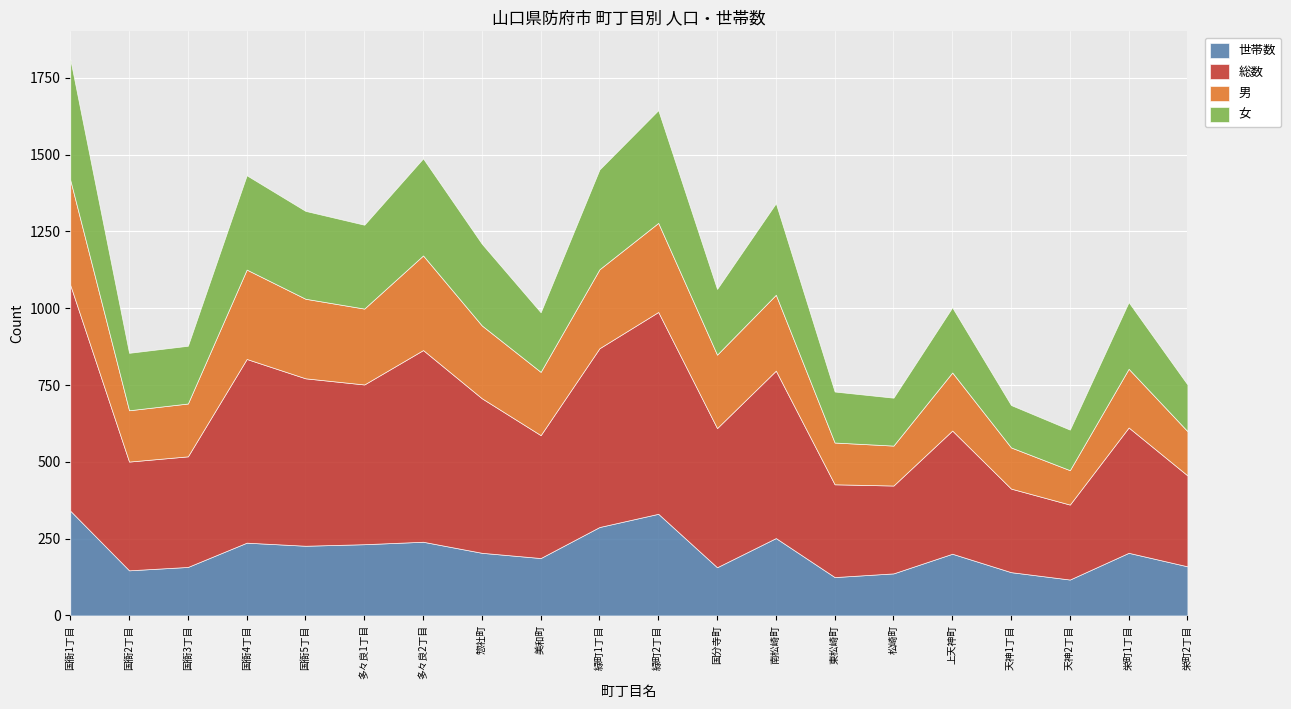

What position from the right is 松崎町?

6